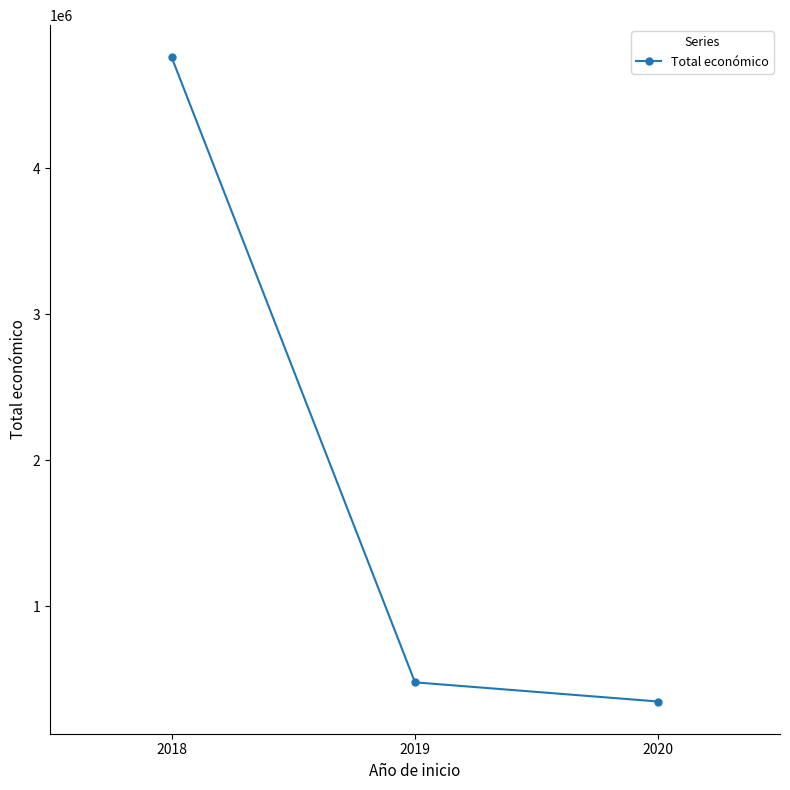

What is the ratio of the value at 2019 to the value at 2020?

1.4